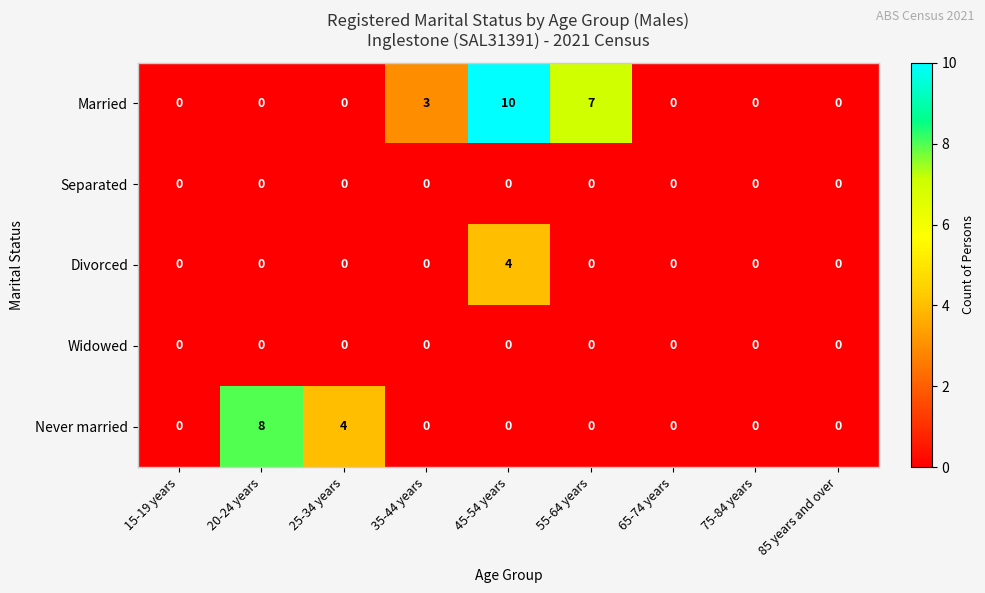

Count the number of data series in this chart.

5